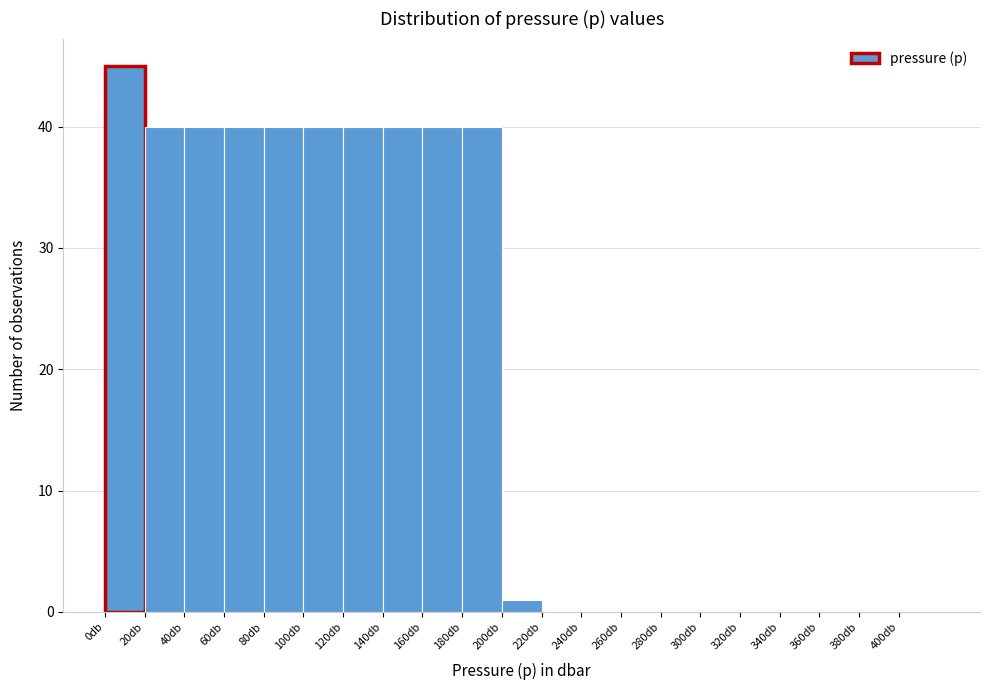

Which range on the x-axis has the tallest bar?

0 to 20